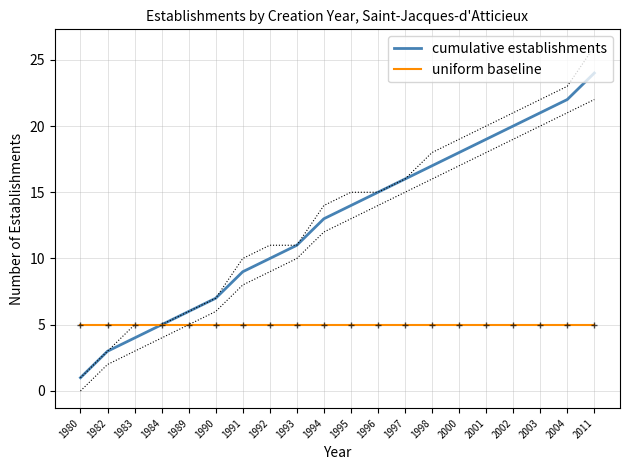

How many data points does each series have?

20